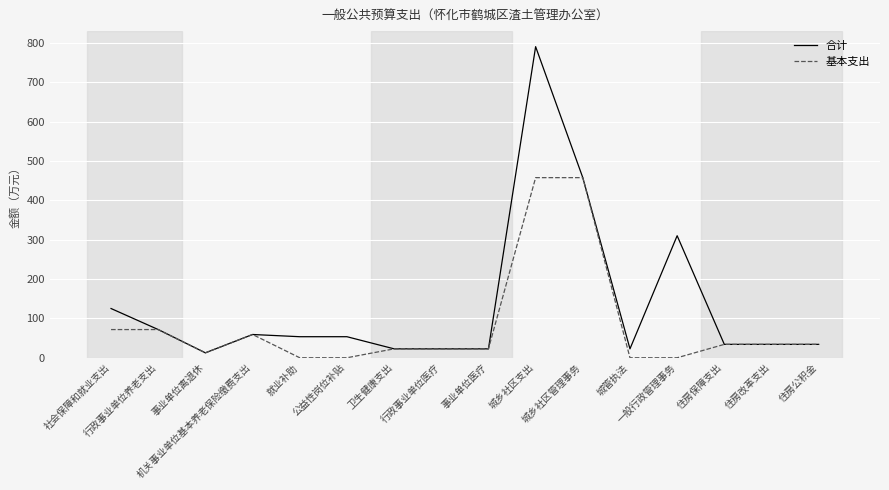

Between 城管执法 and 住房保障支出, which series saw the biggest shift?

基本支出